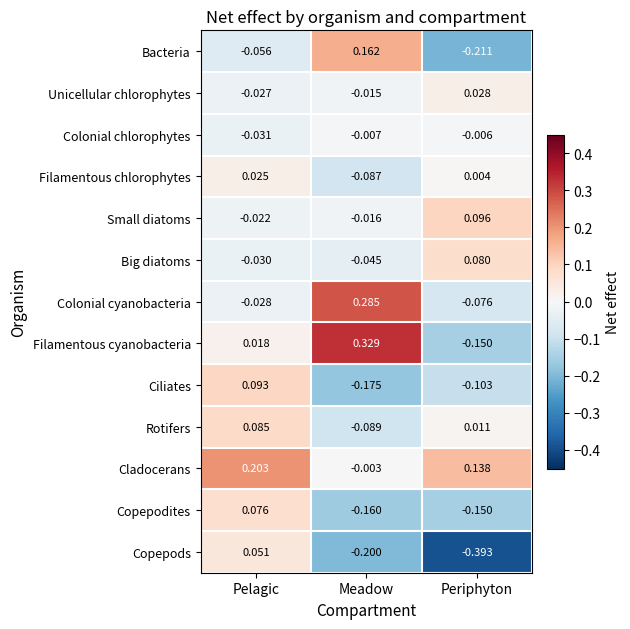

How many series are shown in this chart?

13